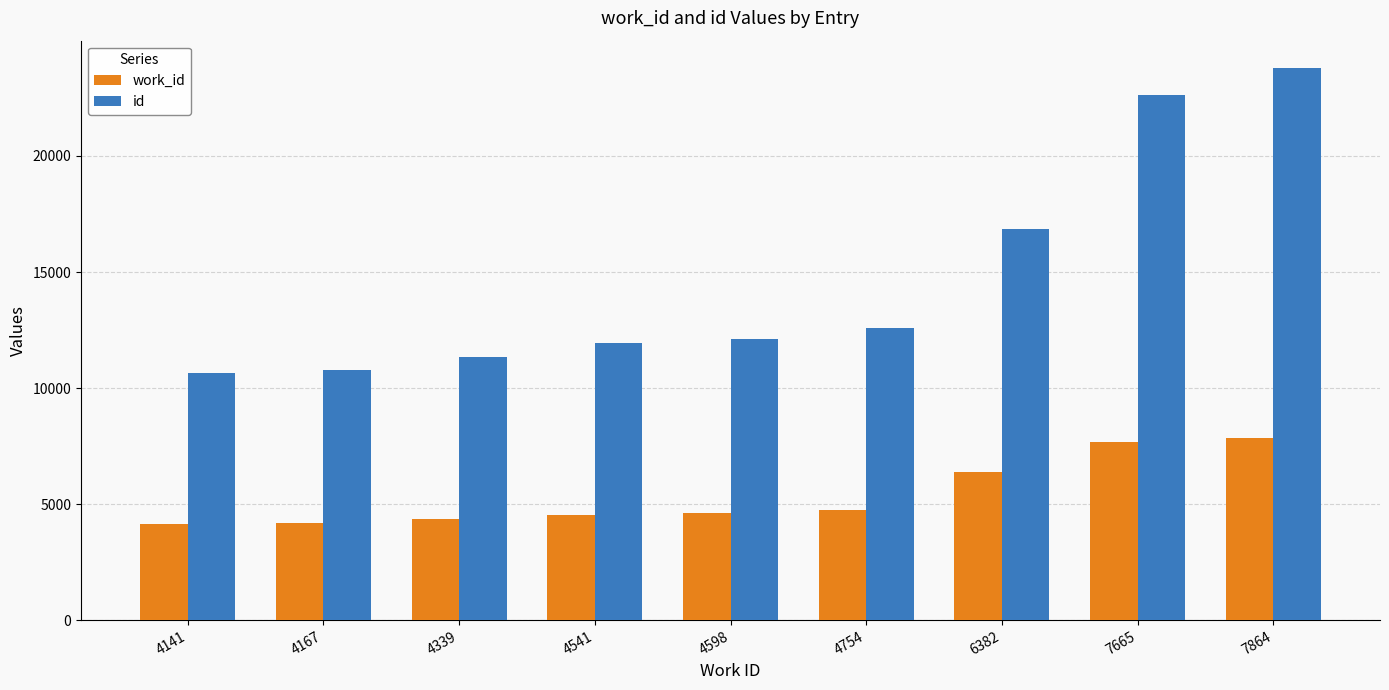

At how many categories does at least one series exceed 17072?

2